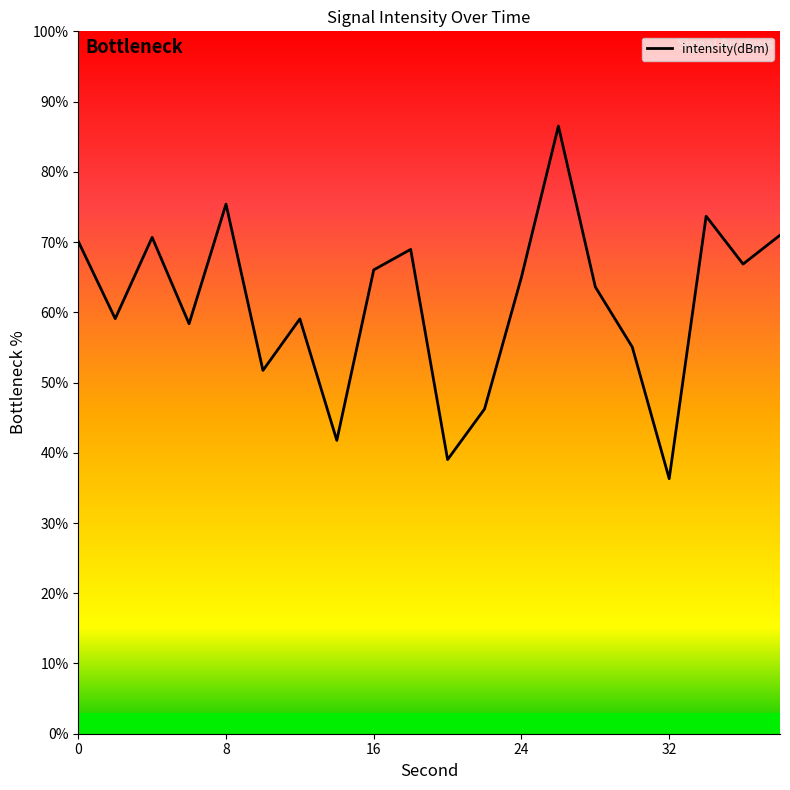

What is the smallest value displayed?

36.3